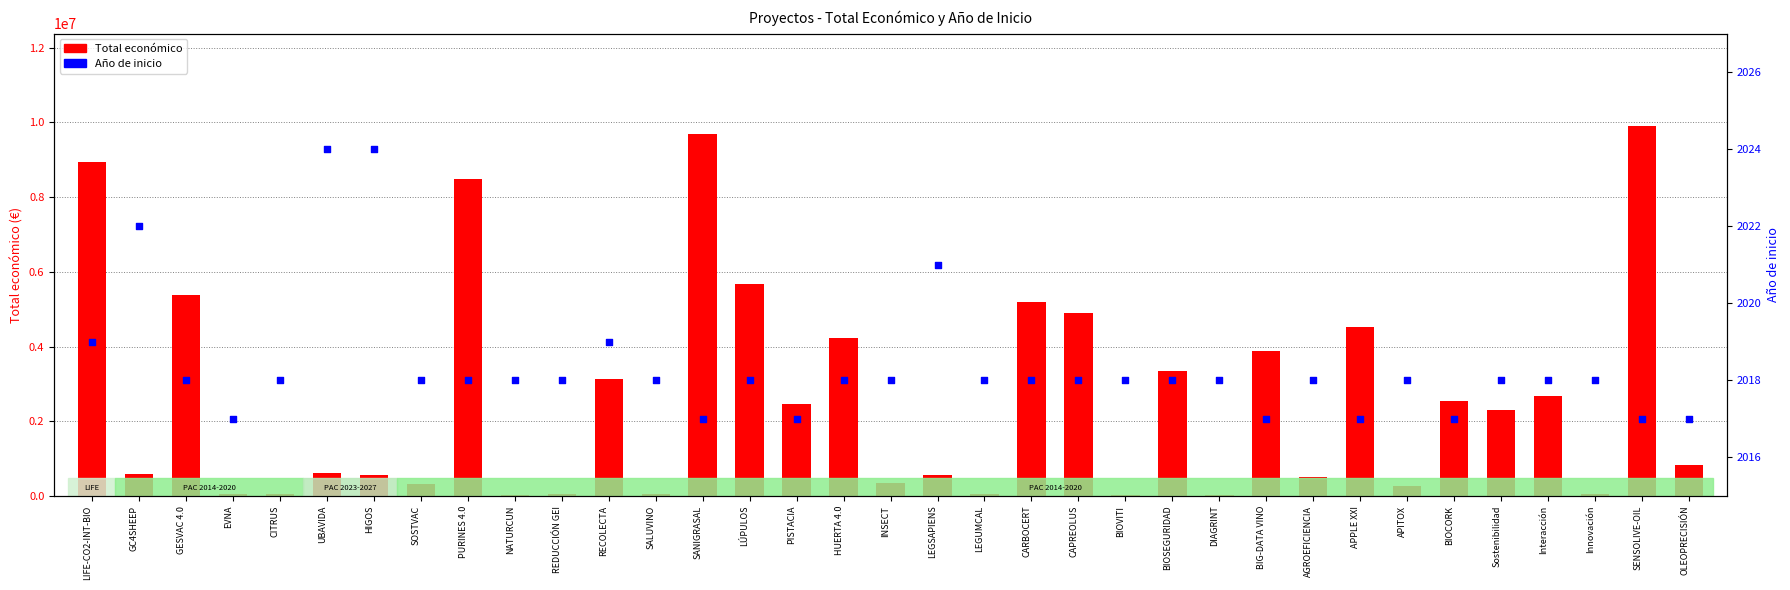

At which category is the sum across all series the highest?

SENSOLIVE-OIL